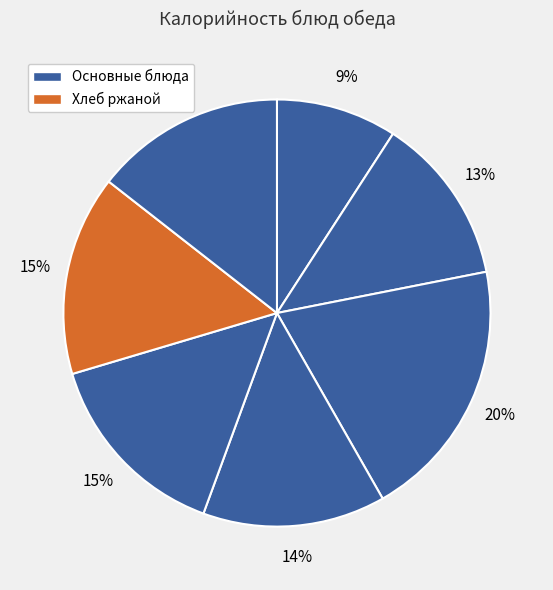

How many segments does this pie chart have?

7